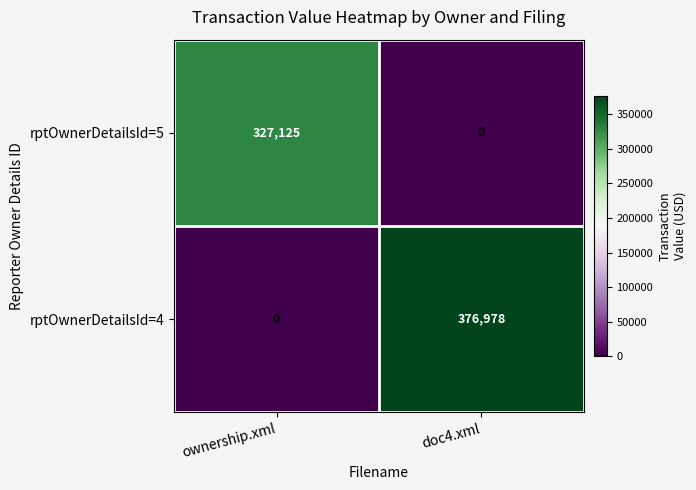

Reading left to right, extract all data points from this chart.

rptOwnerDetailsId=5: ownership.xml=327125	doc4.xml=0
rptOwnerDetailsId=4: ownership.xml=0	doc4.xml=376978